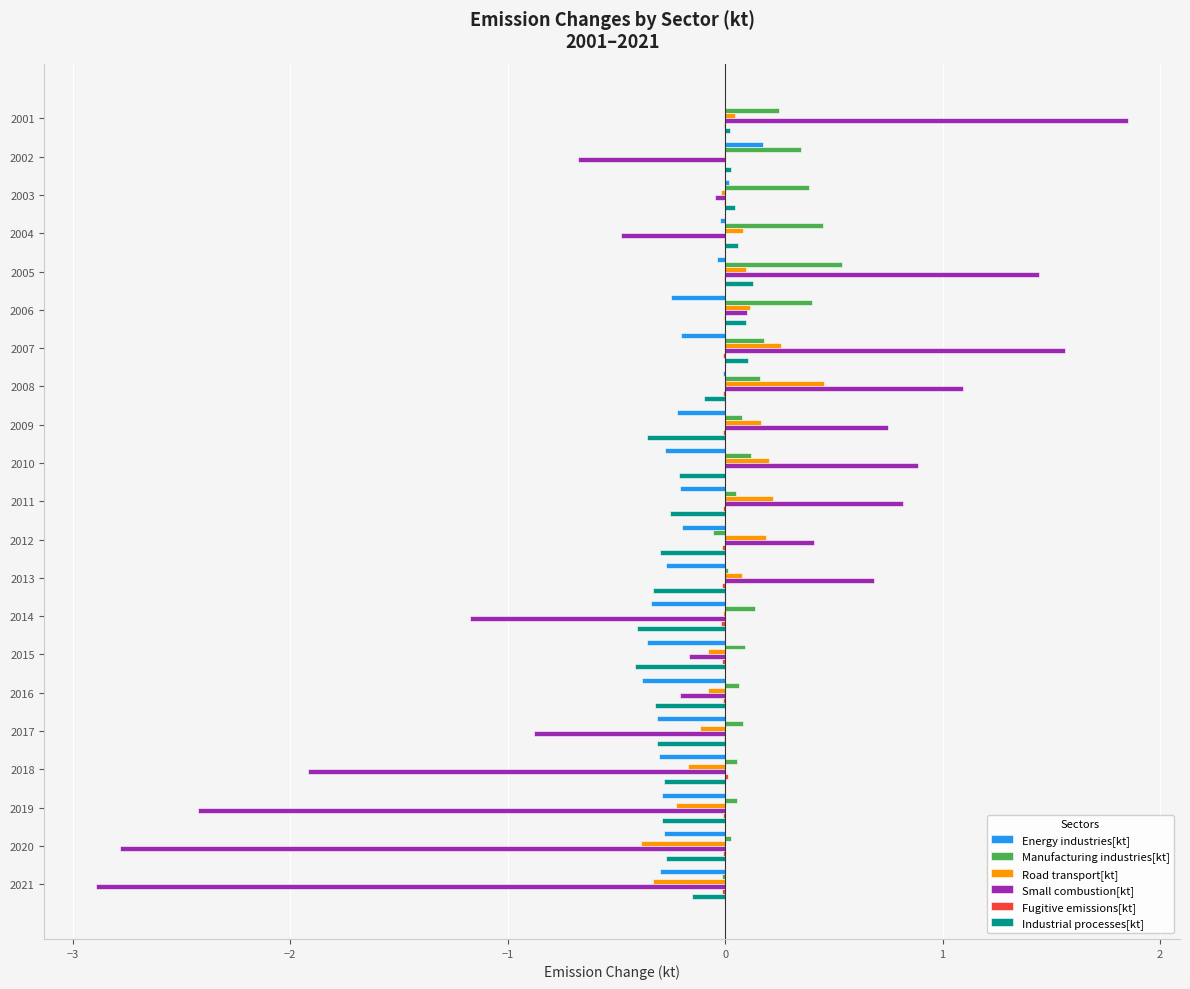

At which label does Small combustion[kt] reach its peak?

2001